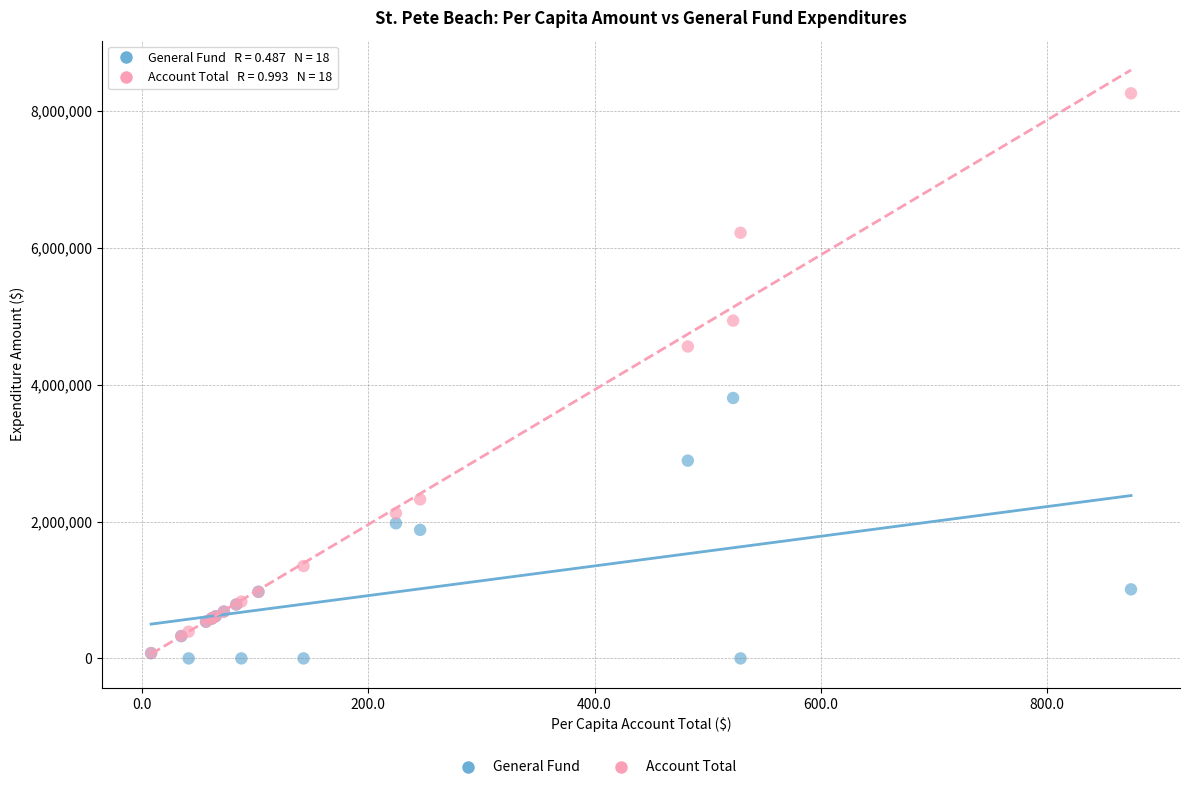

Across all series, what Y value is closest to 4130625?

3807329